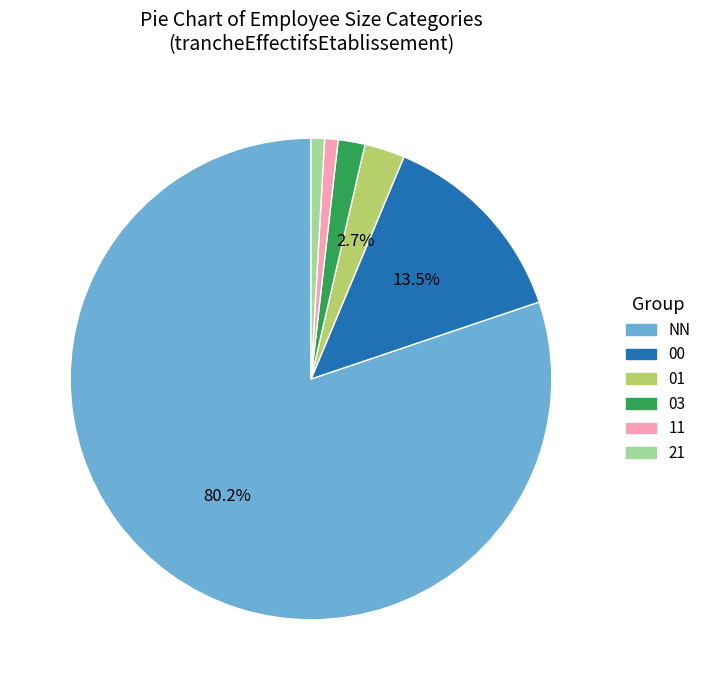

What percentage is the NN slice, to the nearest percent?

80%